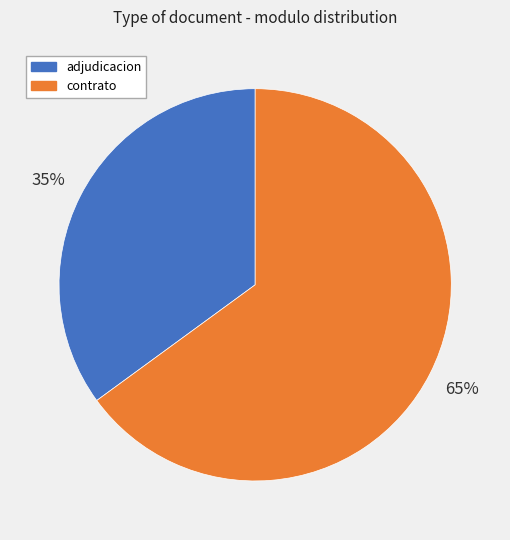

Count the number of slices in the pie.

2